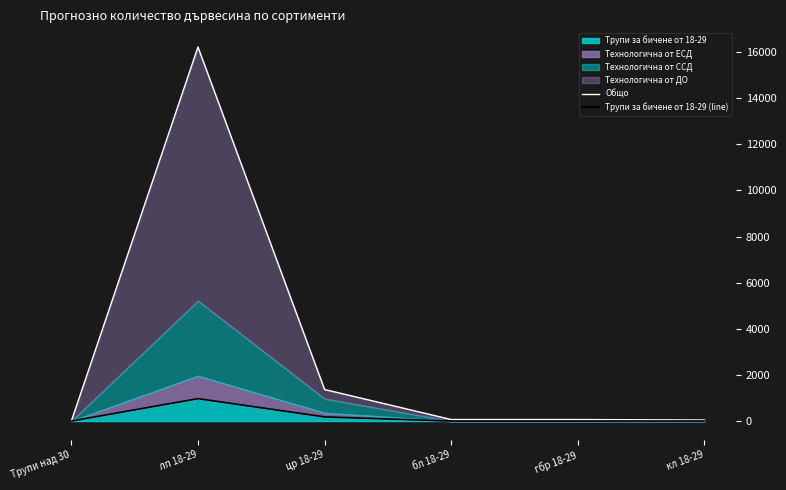

Which series has the largest range (max minus min)?

Общо